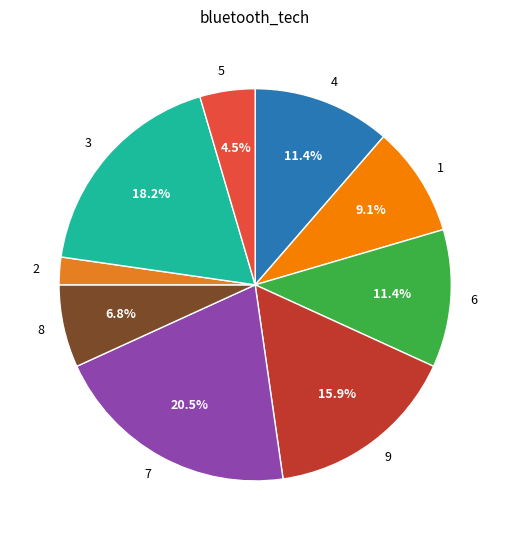

The 7 slice represents 11% of the pie. True or false?

False